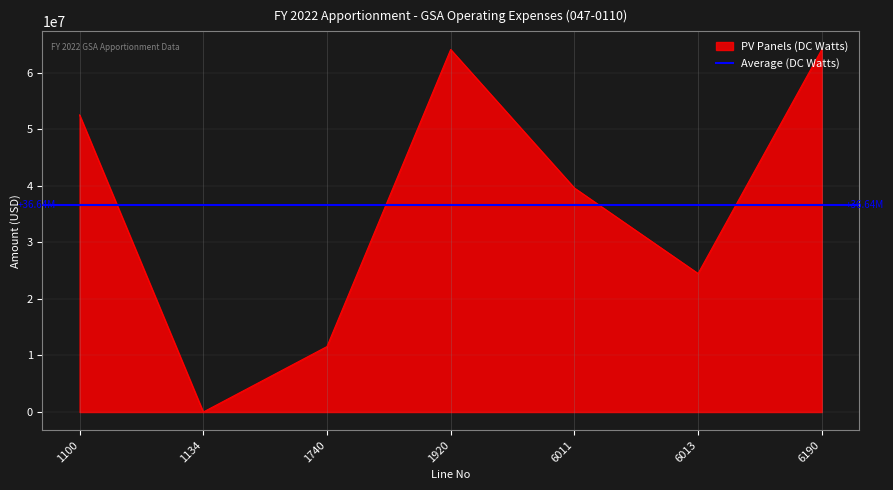

Which has a higher value, 6011 or 1740?

6011